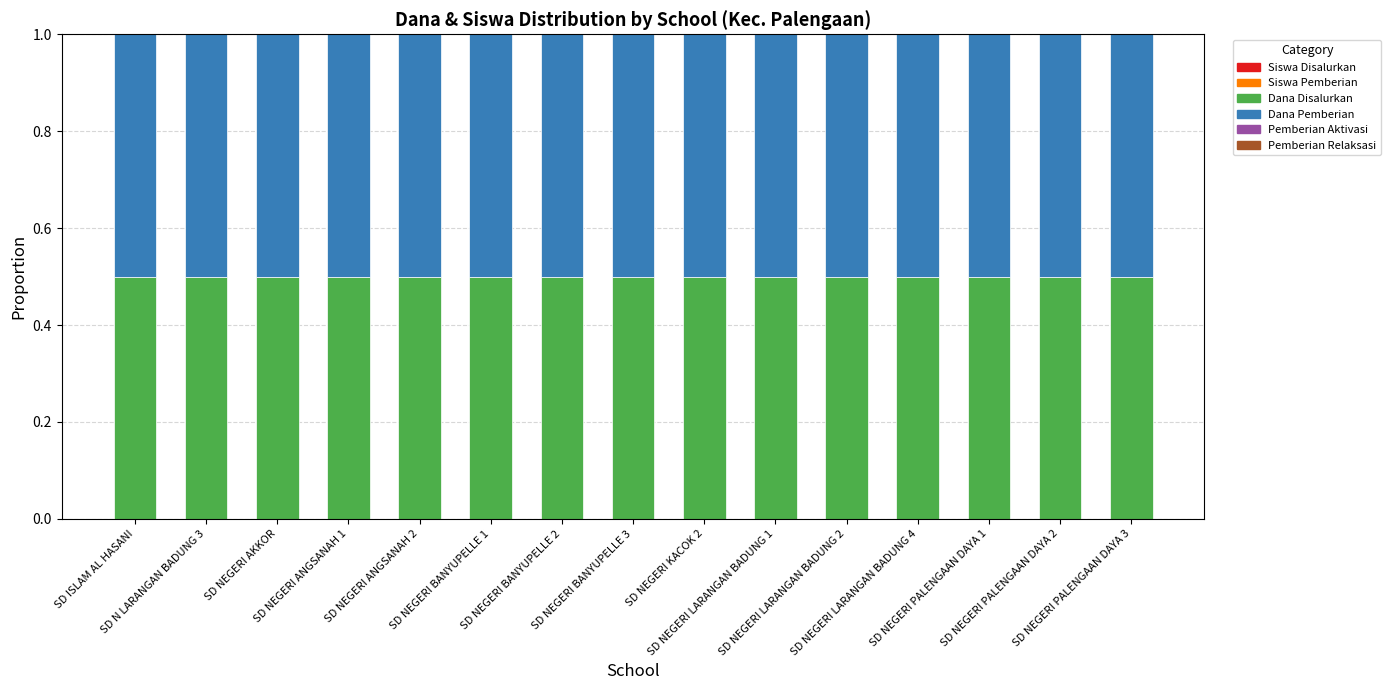

Rank the series by their maximum value, from lowest to highest.

Pemberian Aktivasi, Pemberian Relaksasi, Siswa Disalurkan, Siswa Pemberian, Dana Disalurkan, Dana Pemberian